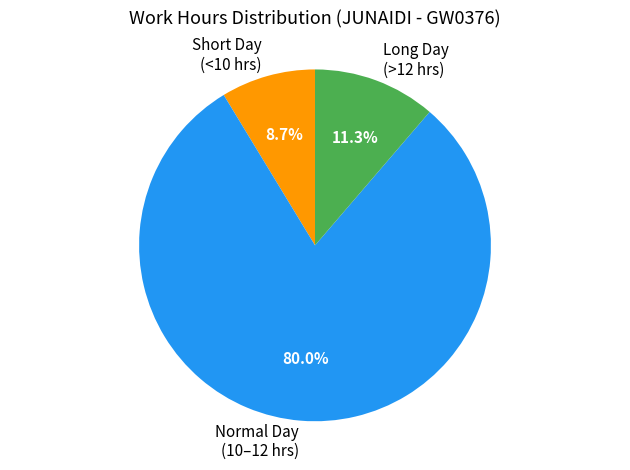

Which slice is the smallest?

Short Day (<10 hrs)